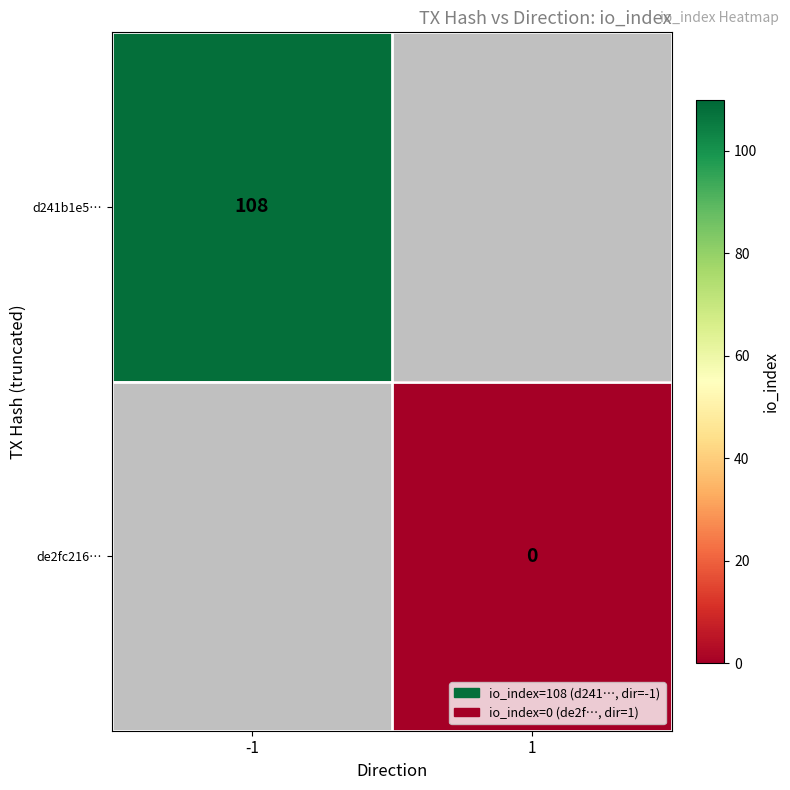

Is it true that d241b1e5… equals 108 at -1?

True